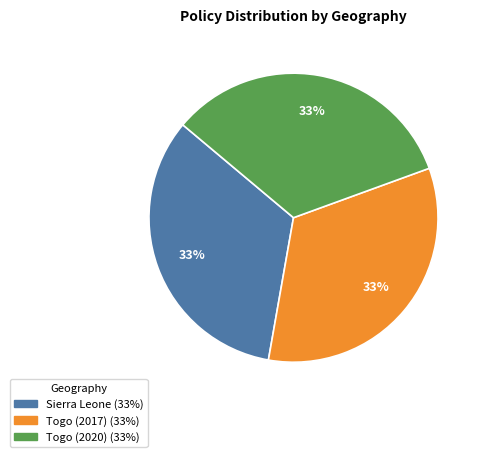

Is it true that Togo (2017) is 33% of the pie?

True